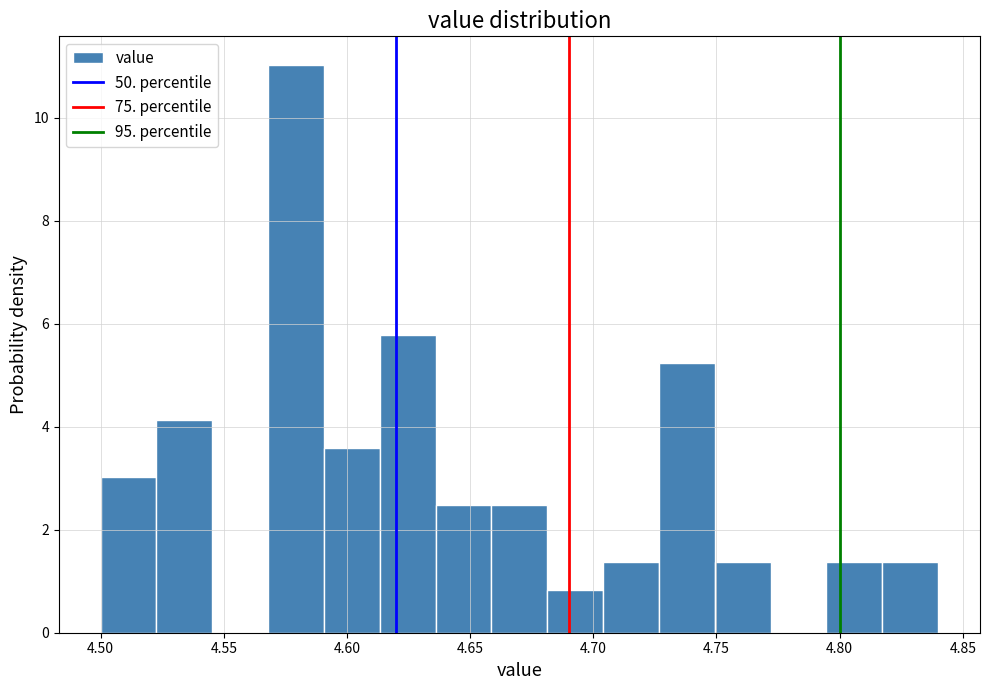

How tall is the bar that spans 4.750 to 4.770 on the x-axis? Neither the bar edges nor the heights are printed on the chart, so give them approximately, as read against the axes.

1.4